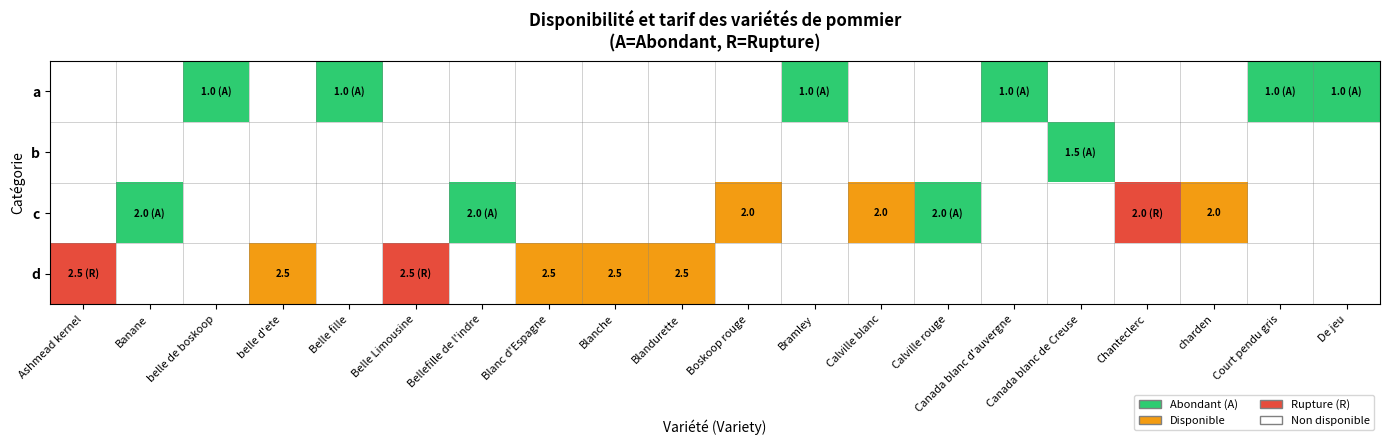

At how many categories does at least one series exceed 2?

10